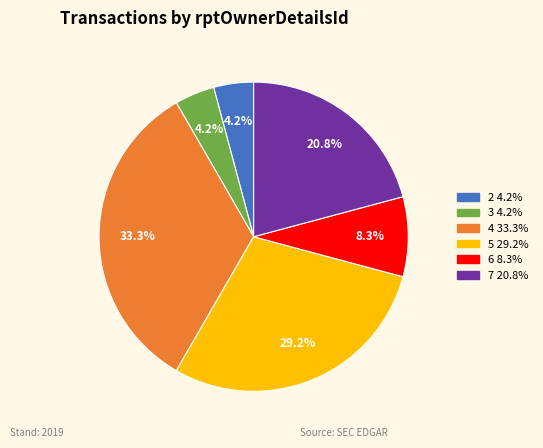

Count the number of slices in the pie.

6